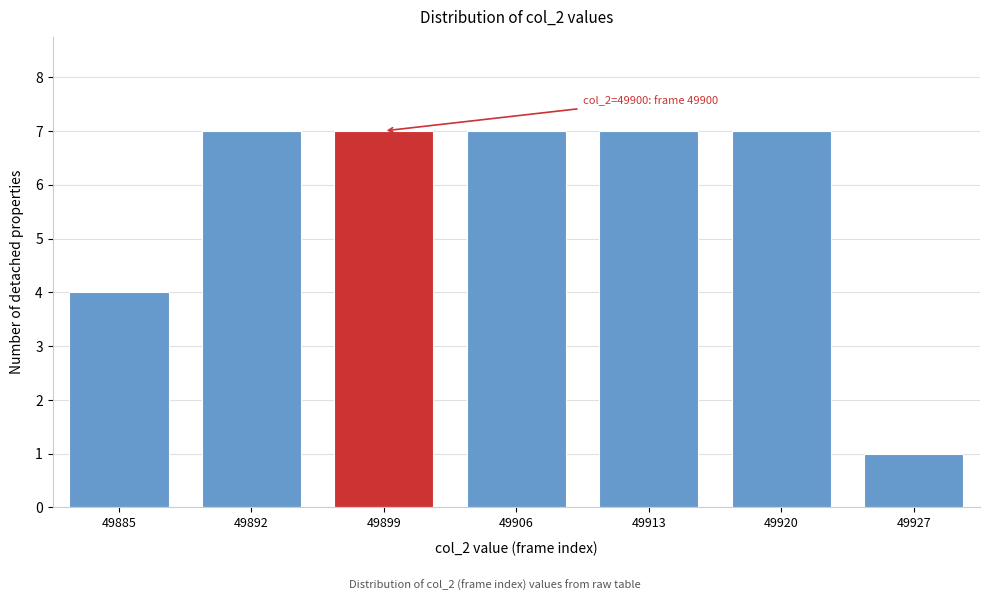

Reading left to right, what are all the values shown in this chart?

4	7	7	7	7	7	1